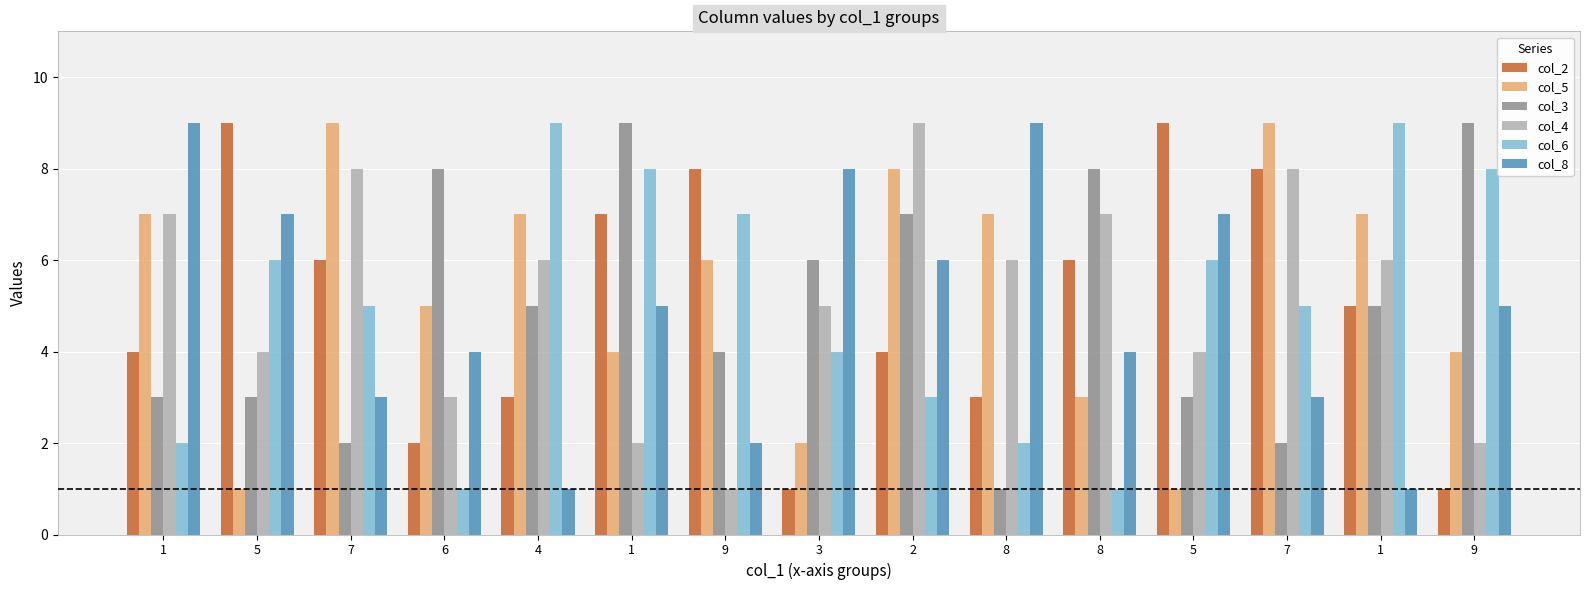

What is the sum of the col_6 values at 7 and 9?

13